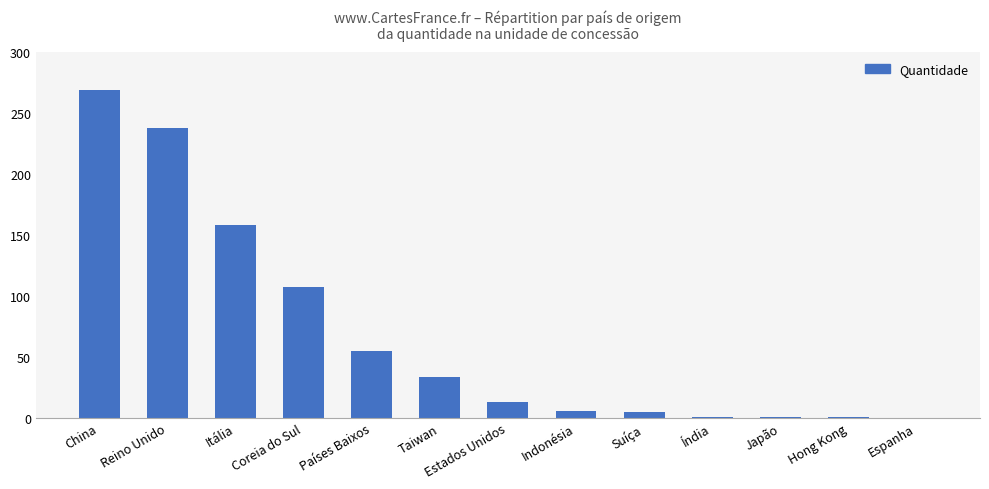

What is the change in value from China to Coreia do Sul?

-161.5